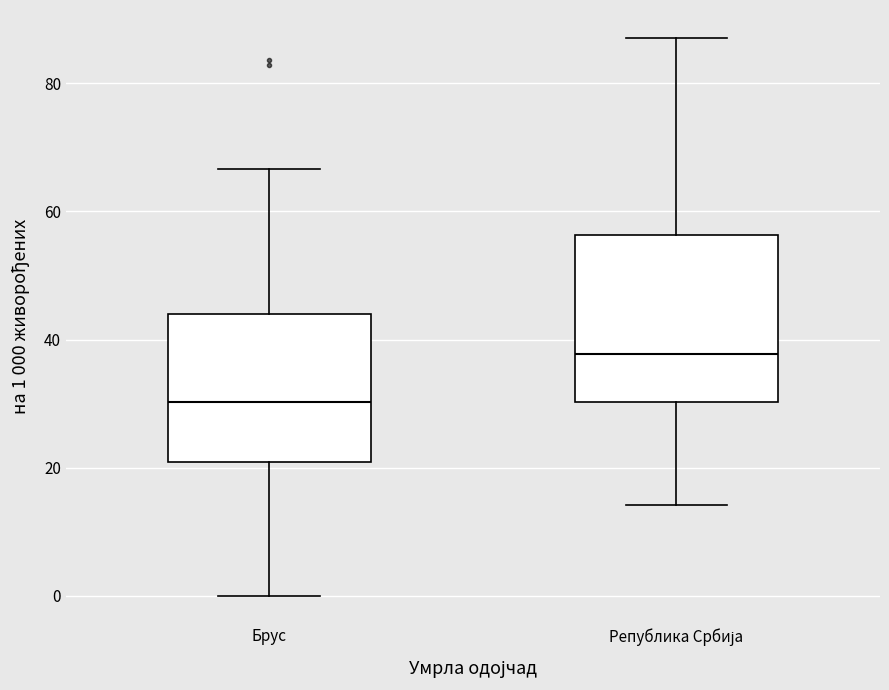

Which box's median line is the lowest?

Брус